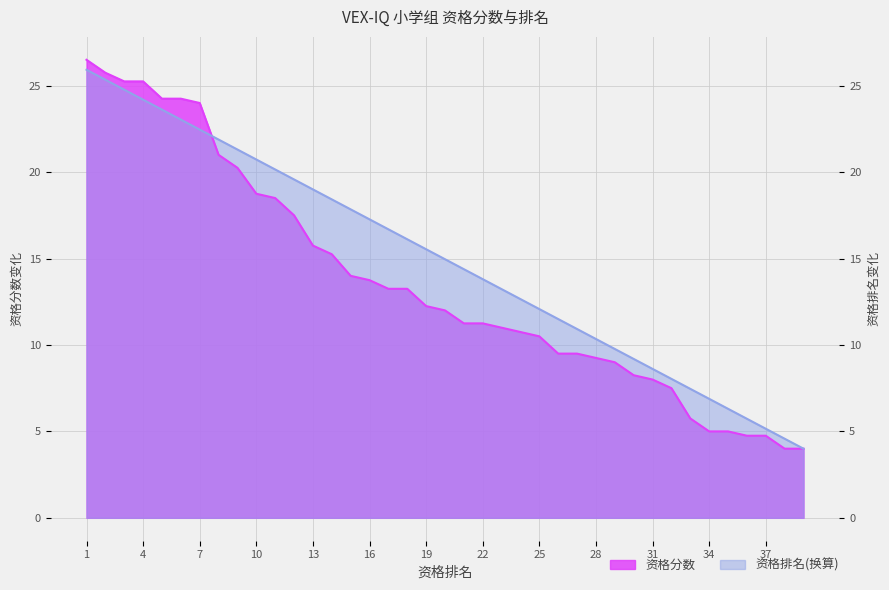

What is the sum of all 资格排名 values?

583.5